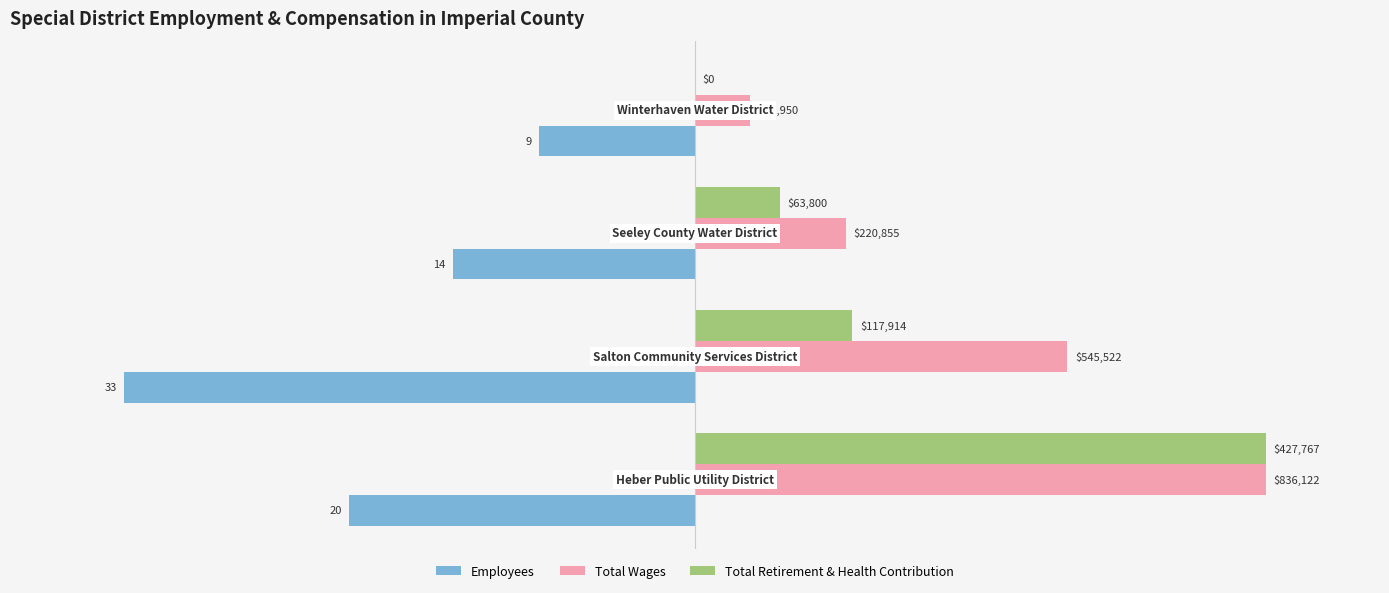

What are all the series names shown in the legend?

Employees, Total Wages, Total Retirement & Health Contribution